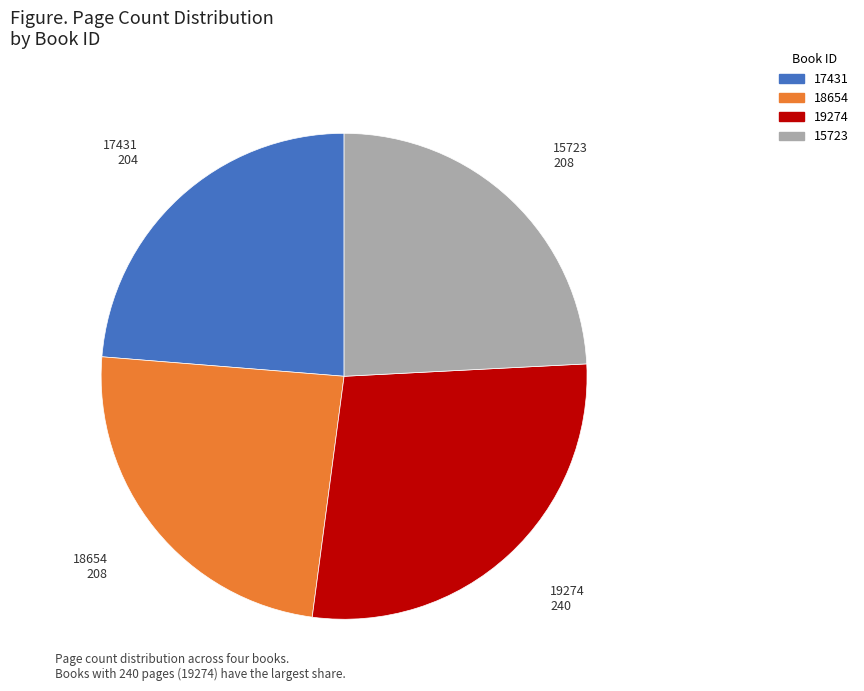

Count the number of slices in the pie.

4